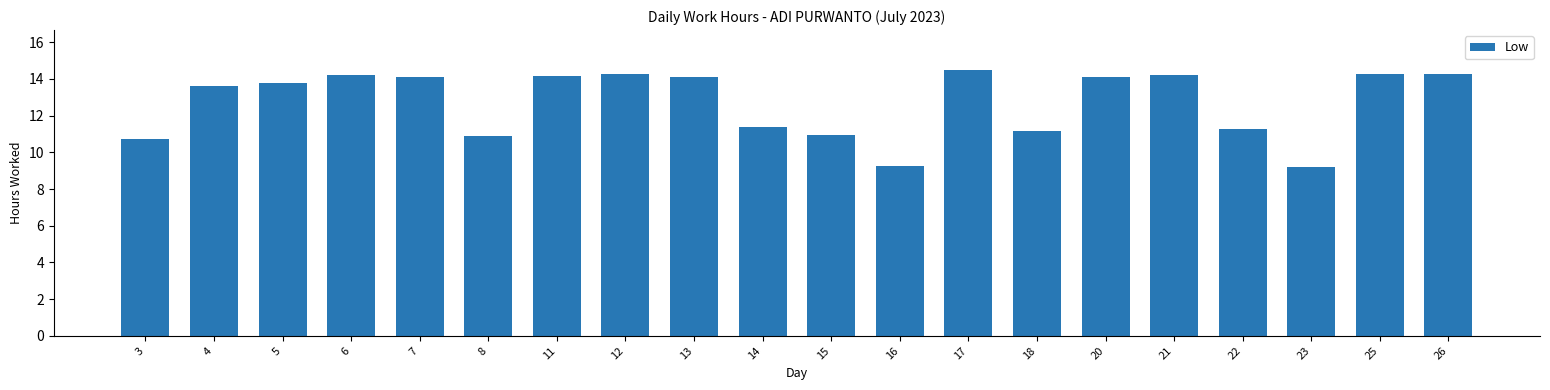

What is the average value?

12.7